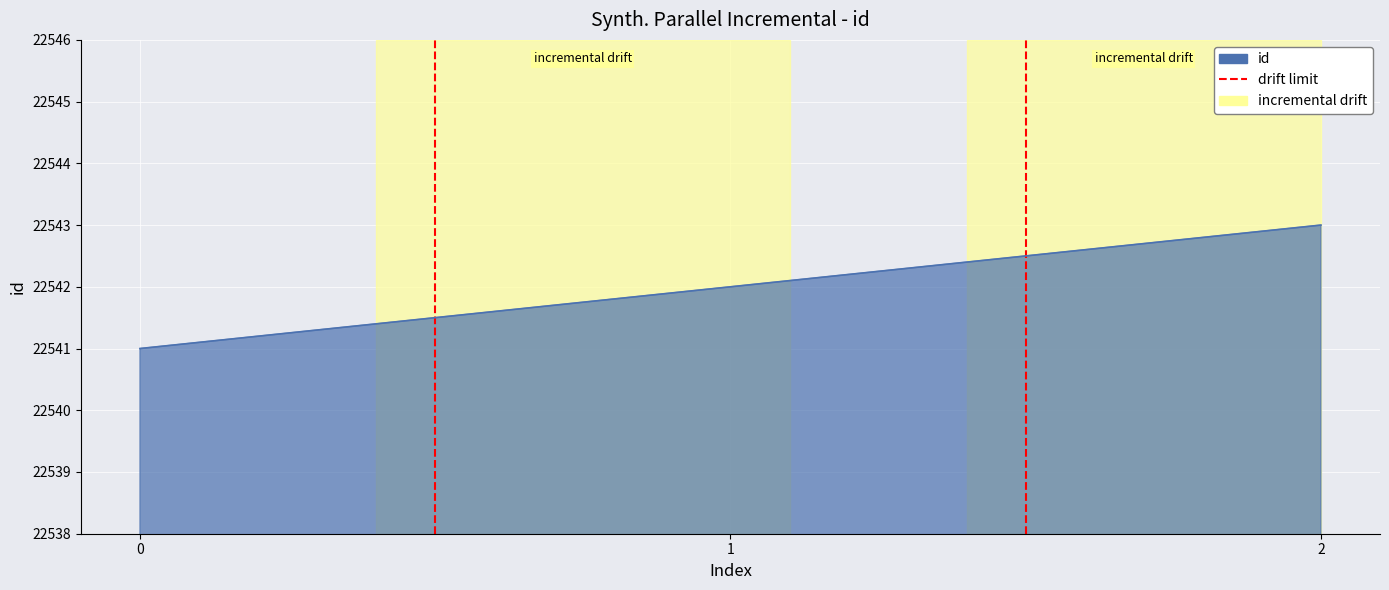

How many distinct data groups are displayed?

1